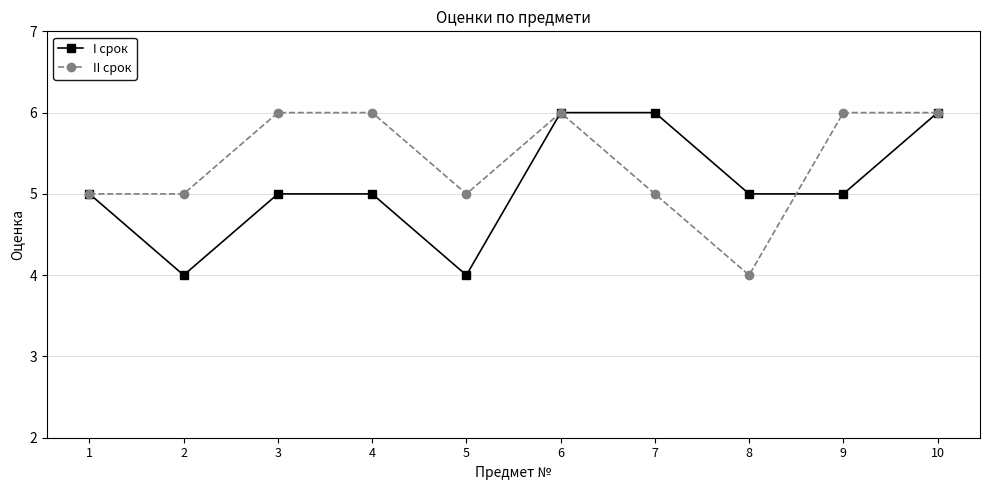

Between 2 and 7, which series saw the biggest shift?

I срок